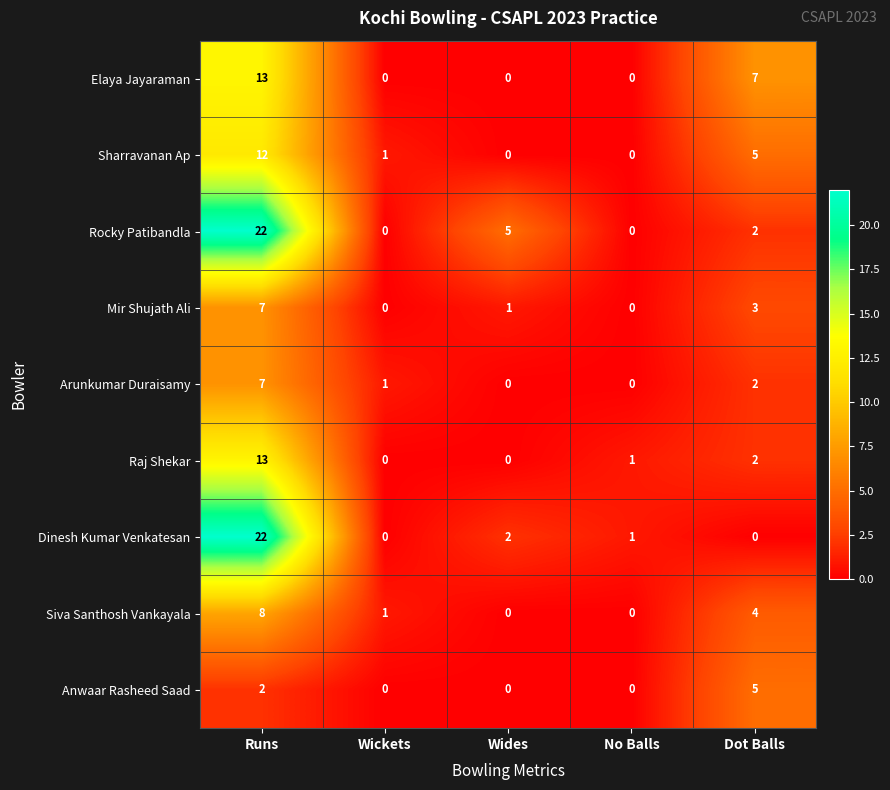

At which category is the sum across all series the highest?

Runs